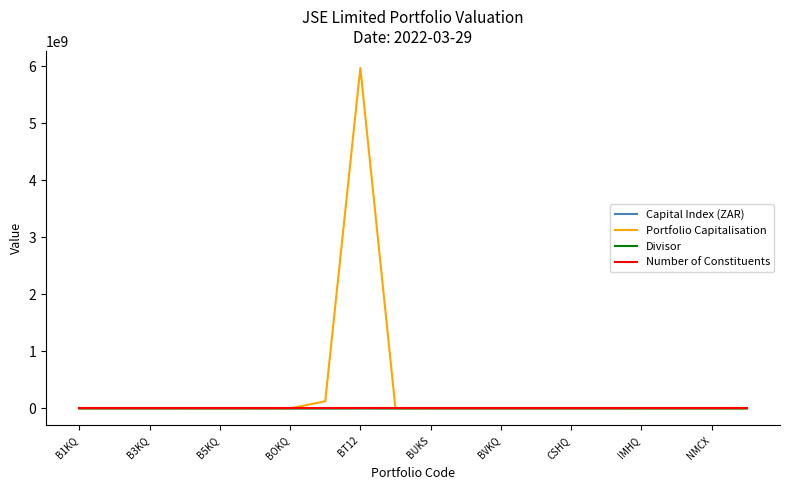

What is the maximum value shown in the chart?

5971424200.0